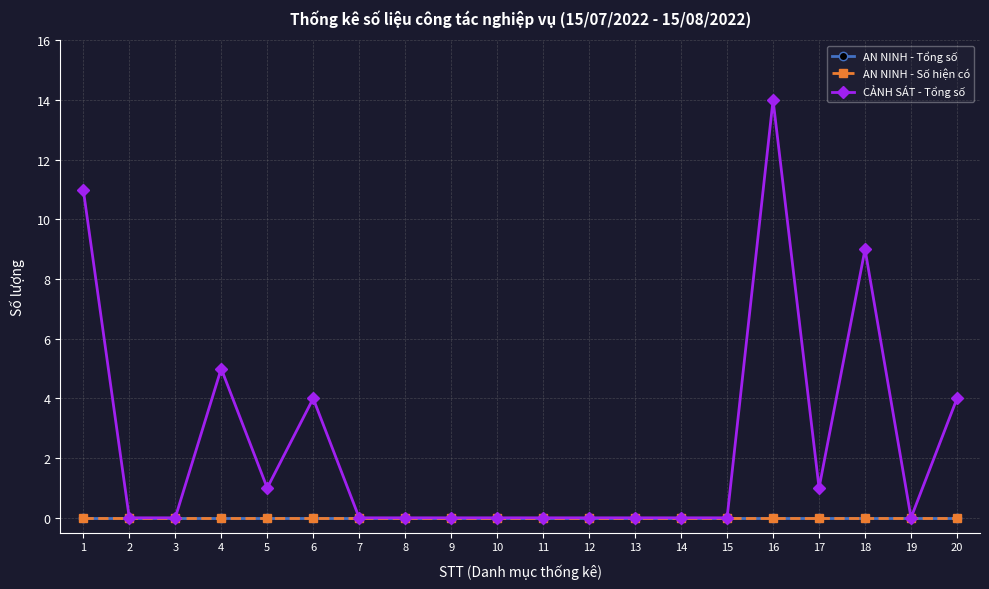

True or false: AN NINH - Tổng số and CẢNH SÁT - Tổng số cross at least once.

False